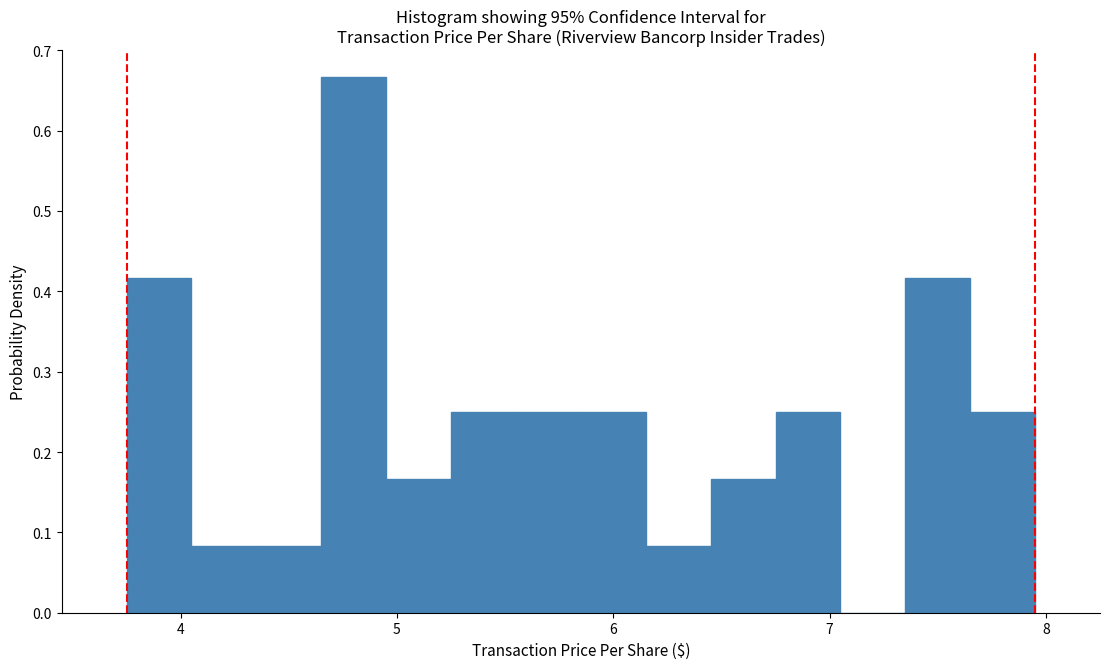

Read against the x-axis, roughly where is the centre of the tallest bar?

4.8